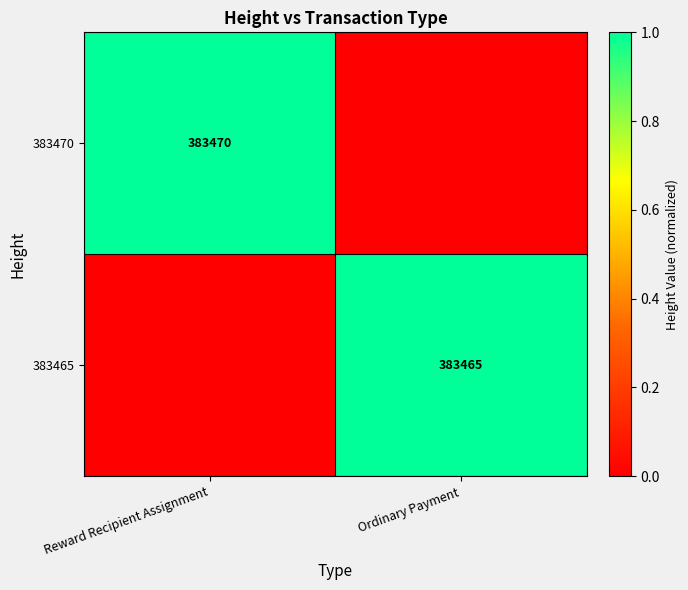

The value of 383465 at Ordinary Payment is 155769. True or false?

False